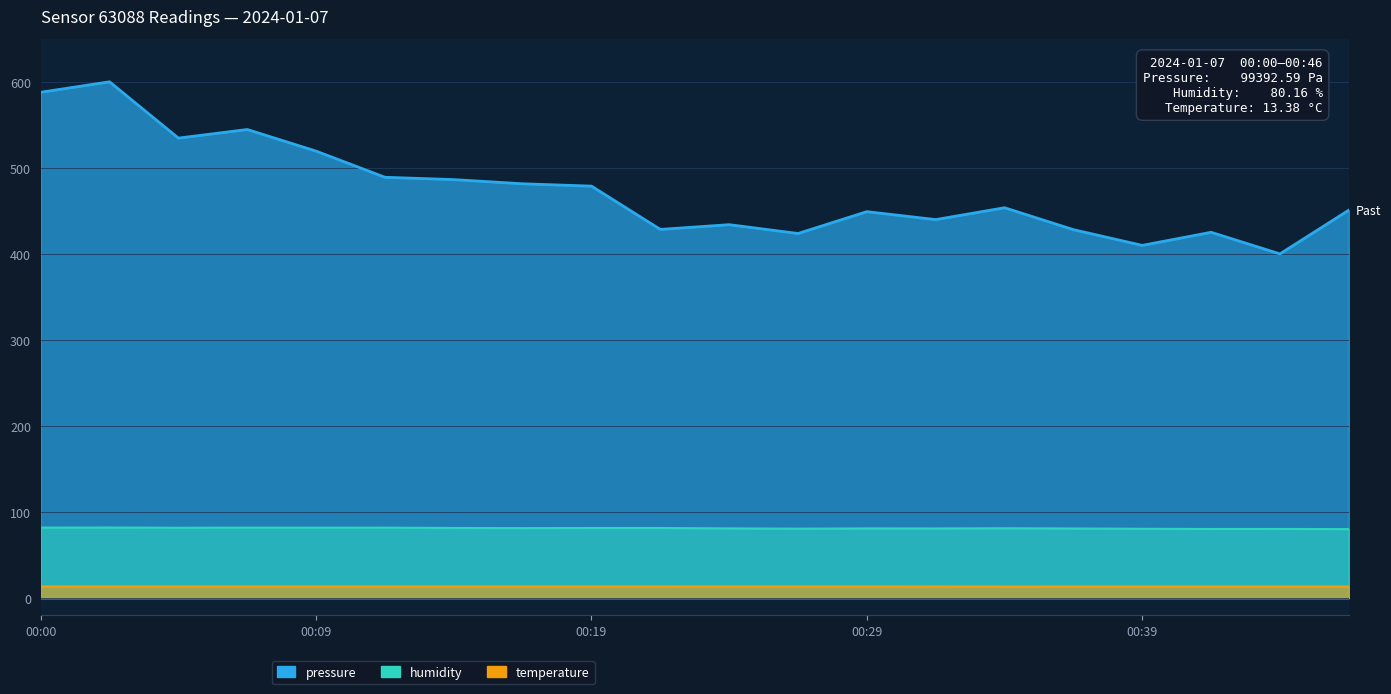

What is the value of the humidity point at the 10th from the left?

81.5